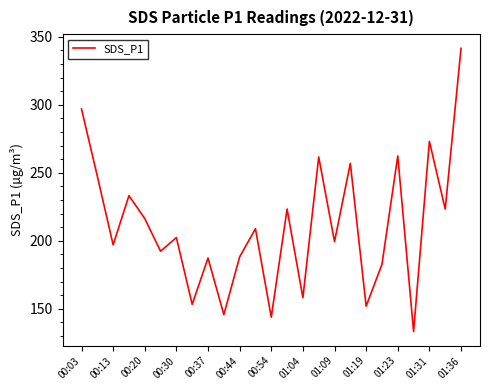

What is the maximum value shown in the chart?

341.5